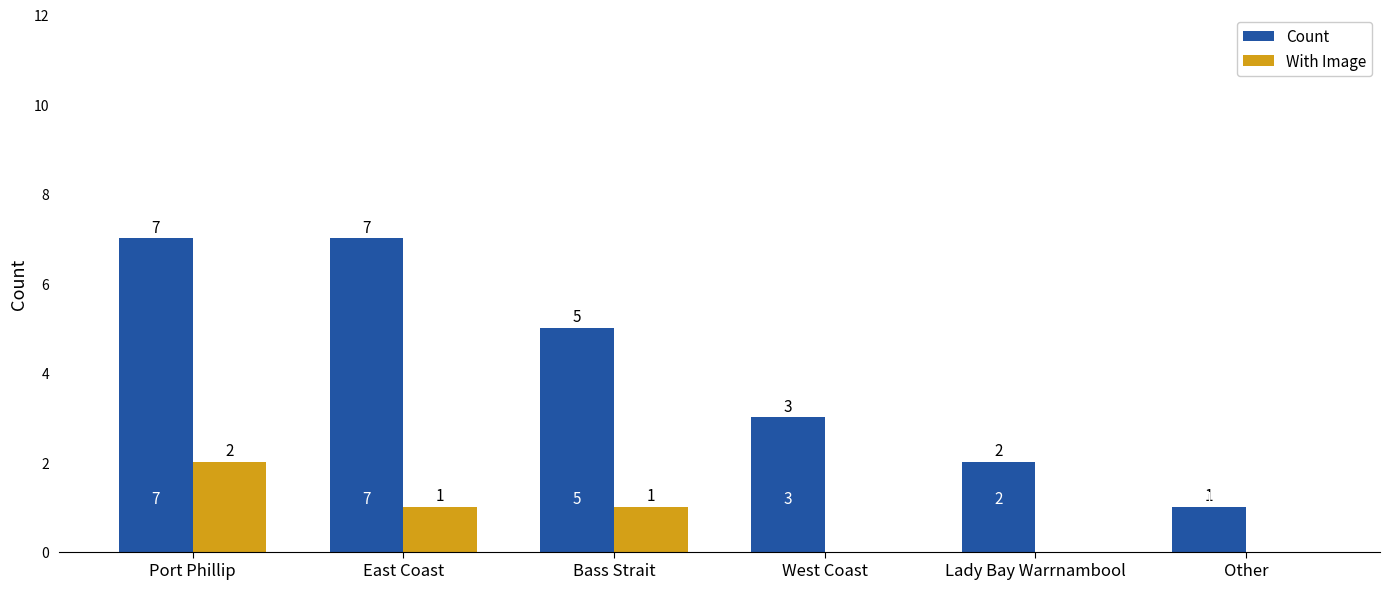

What is the highest value of the Count series?

7